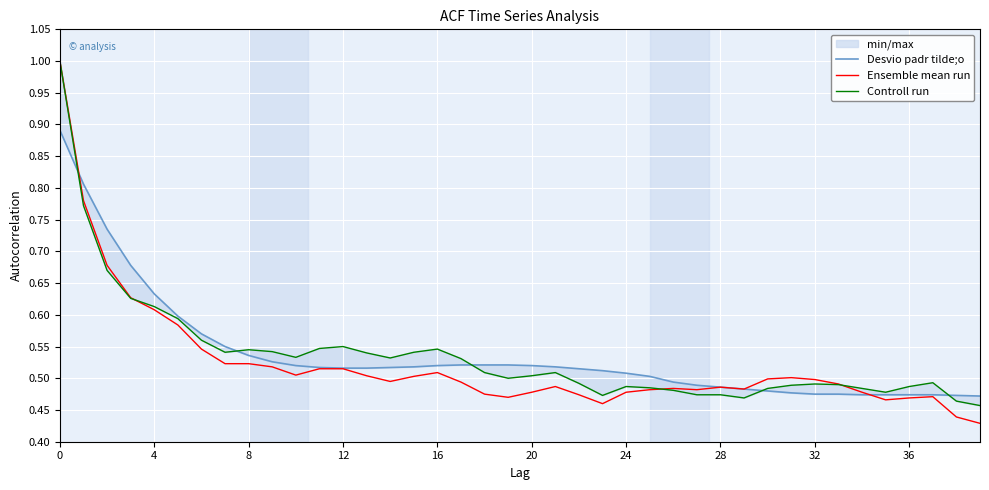

What is the maximum value for Ensemble mean run?

1.0